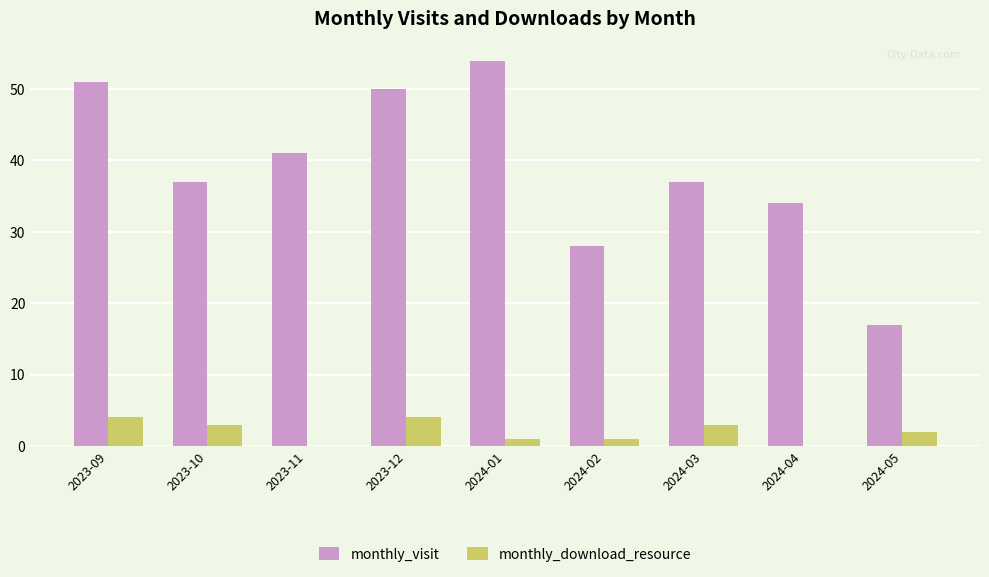

Which series has the largest total across all categories?

monthly_visit